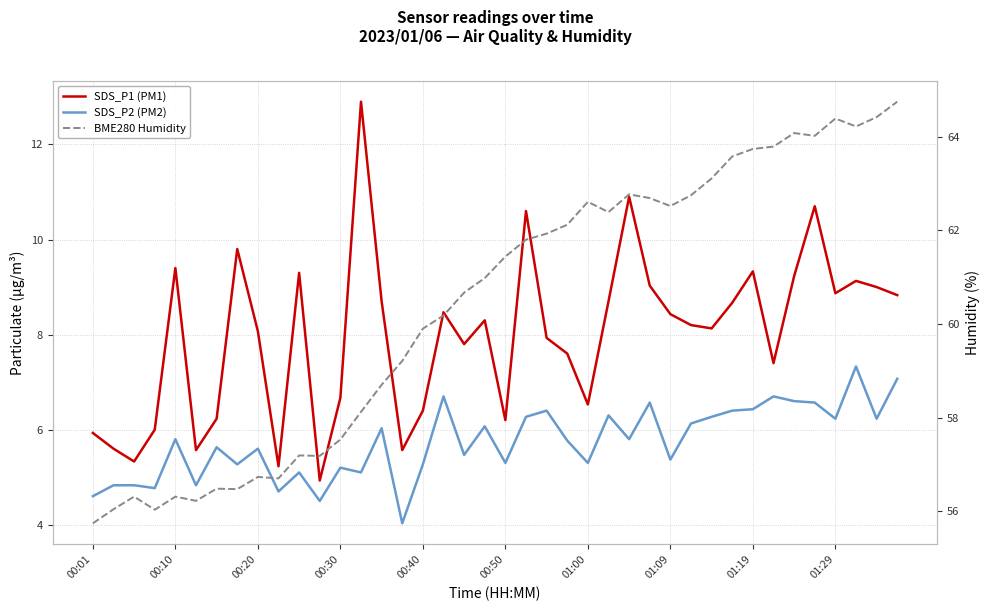

How many lines are shown in the chart?

3